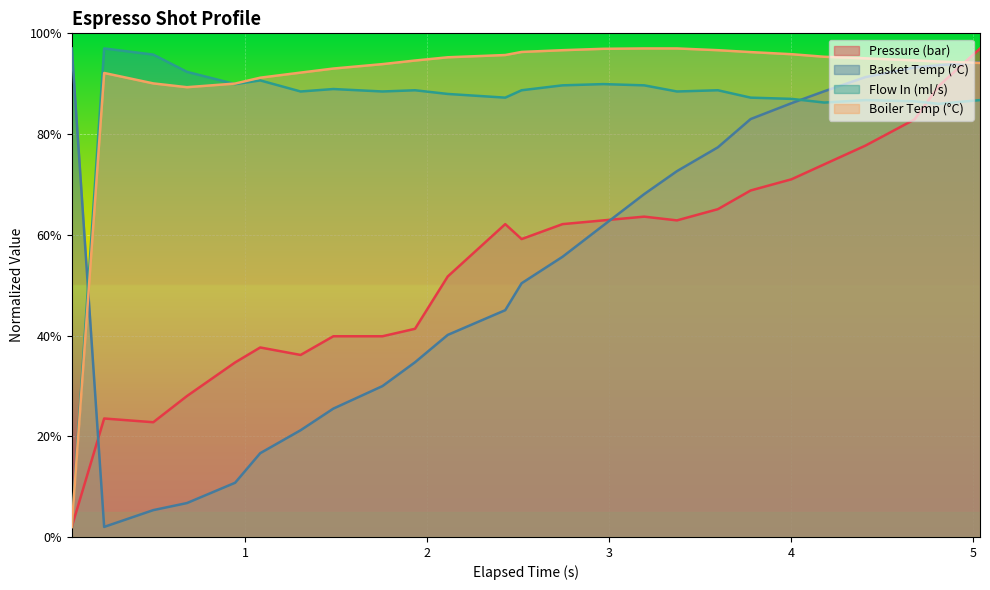

In flow_in, how many points are lower than both neighbors (excluding endpoints)?

7